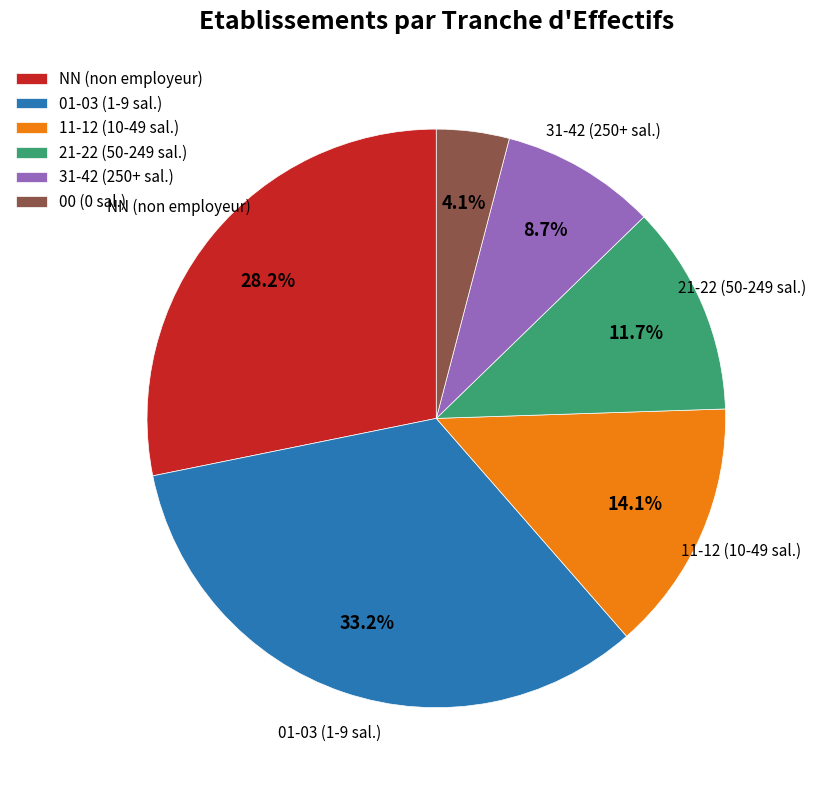

Is there a majority slice in this chart?

No